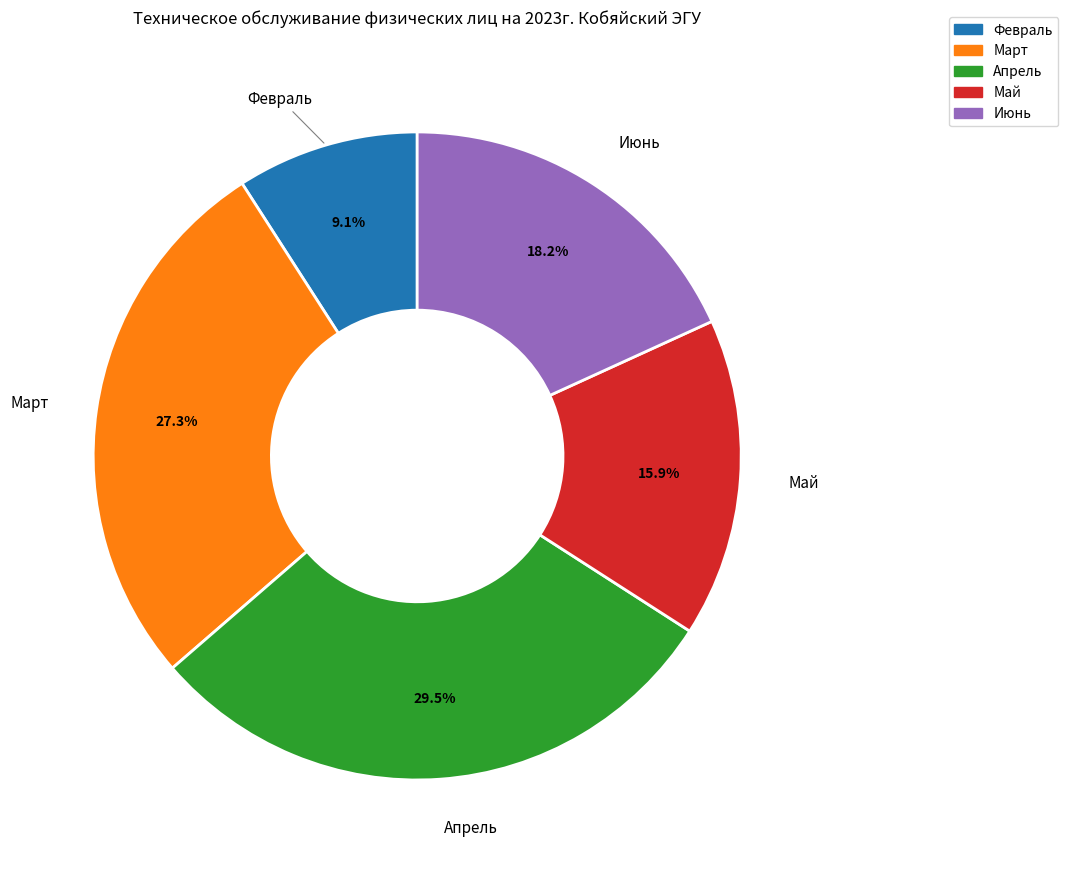

Count the number of slices in the pie.

5